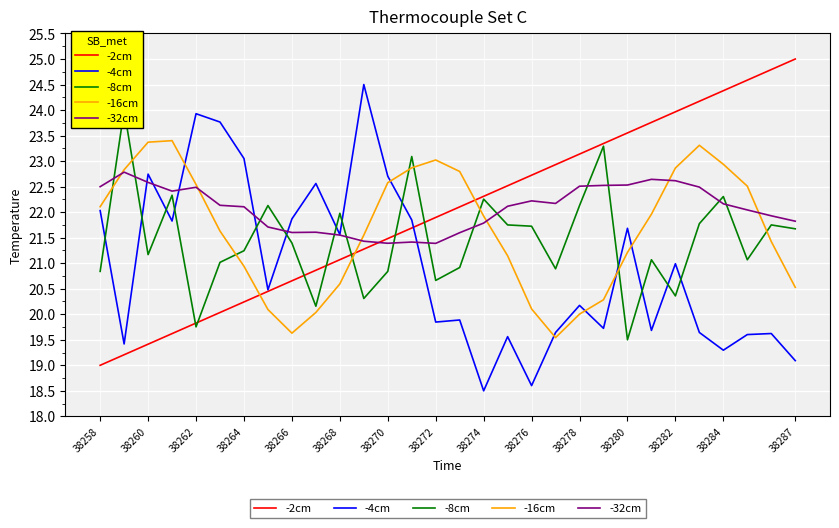

Does the chart display data point markers on the line(s)?

No